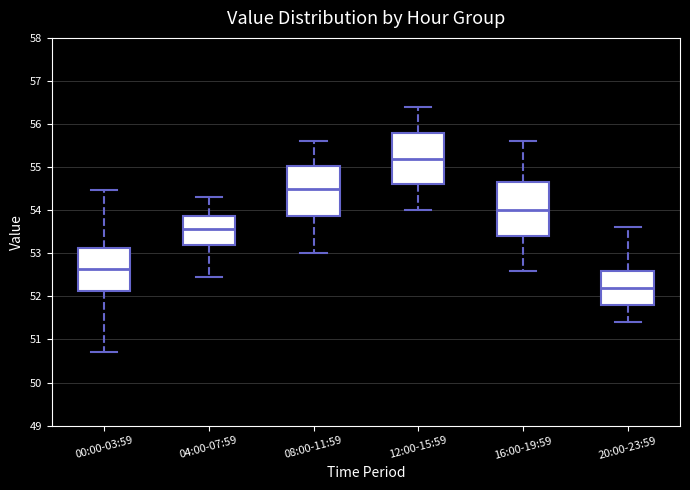

Reading left to right, transcribe this box plot: for each box, give where its median line is, the range the box spans, and where its two whiskers end, as read against the y-axis. The values are not printed on the chart, so give them approximately, as read against the axis.

00:00-03:59: median 52.6, box 52.1 to 53.1, whiskers 50.7 to 54.5
04:00-07:59: median 53.6, box 53.2 to 53.9, whiskers 52.5 to 54.3
08:00-11:59: median 54.5, box 53.9 to 55.0, whiskers 53.0 to 55.6
12:00-15:59: median 55.2, box 54.6 to 55.8, whiskers 54.0 to 56.4
16:00-19:59: median 54.0, box 53.4 to 54.7, whiskers 52.6 to 55.6
20:00-23:59: median 52.2, box 51.8 to 52.6, whiskers 51.4 to 53.6